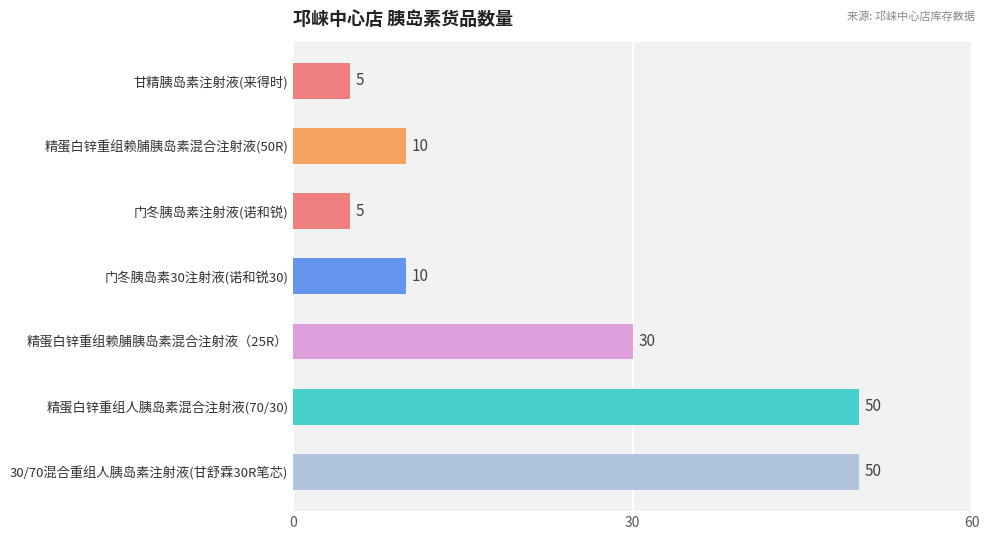

Reading bottom to top, transcribe all the data shown in this chart.

50	50	30	10	5	10	5